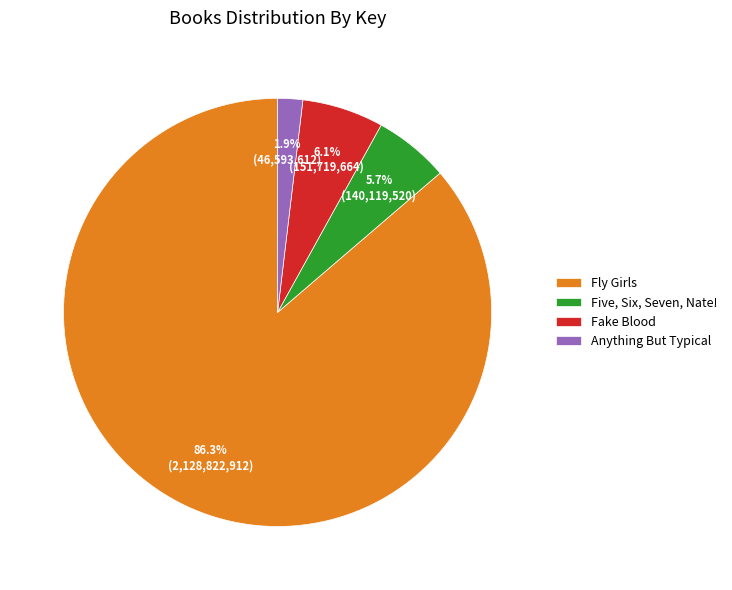

Does Fly Girls represent more than half of the total?

Yes